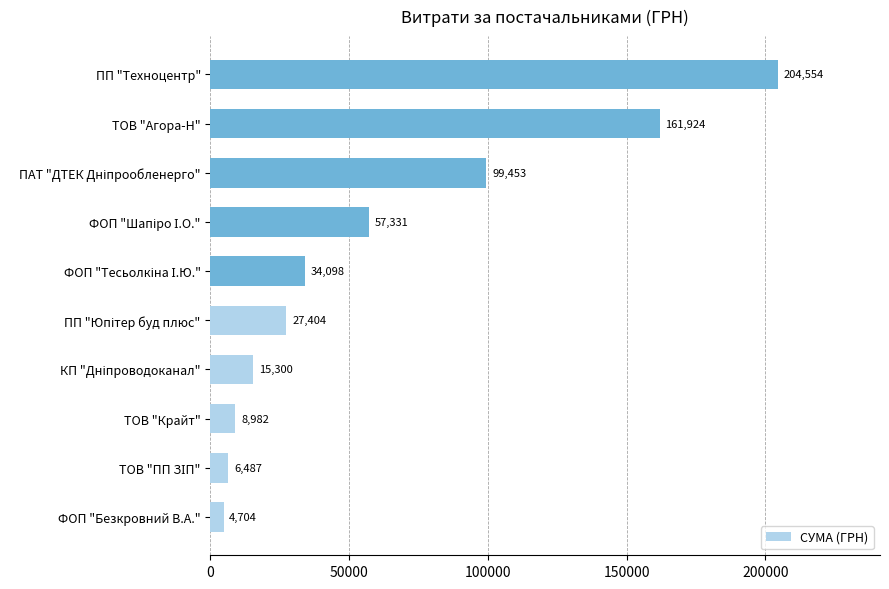

What is the ratio of the value at ТОВ "Агора-Н" to the value at ТОВ "Крайт"?

18.0